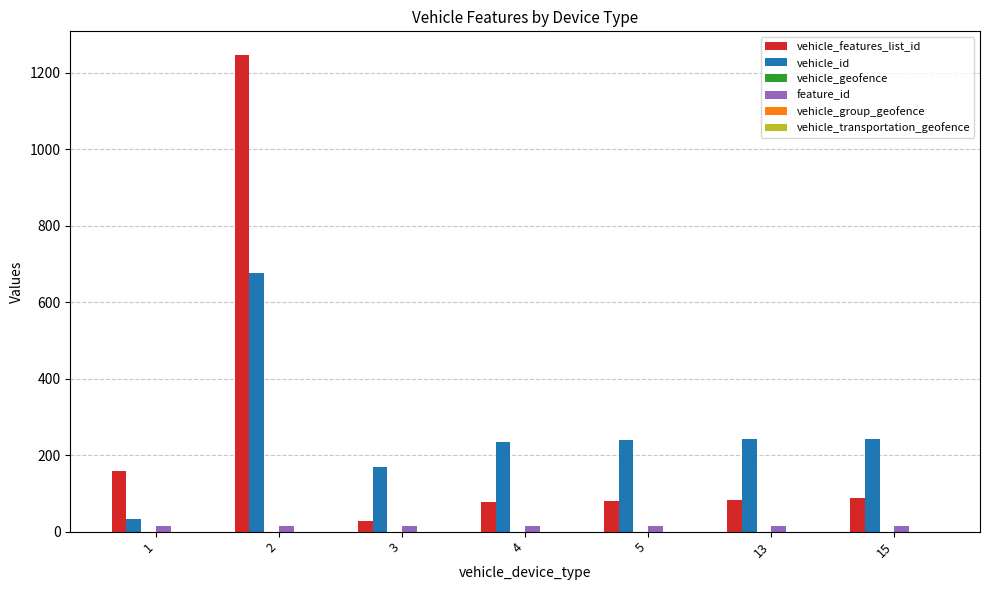

At 4, list the series in order from smallest to largest.

feature_id, vehicle_features_list_id, vehicle_id